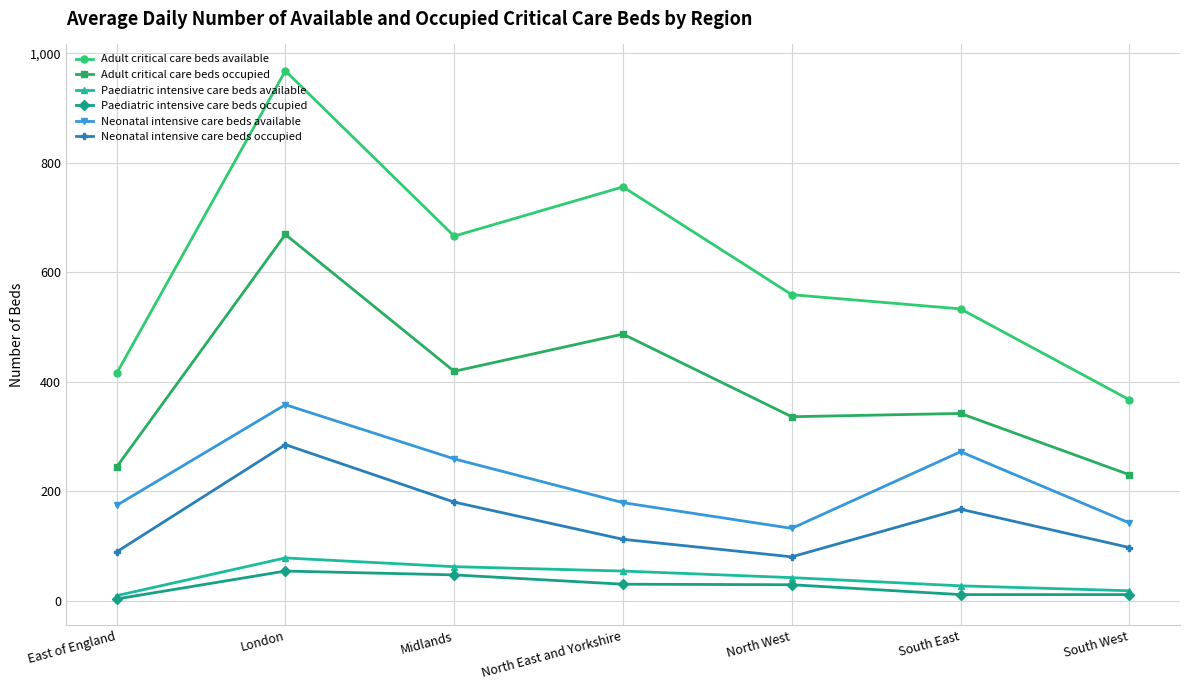

What is the spread (max minus min) of values at South West?

356